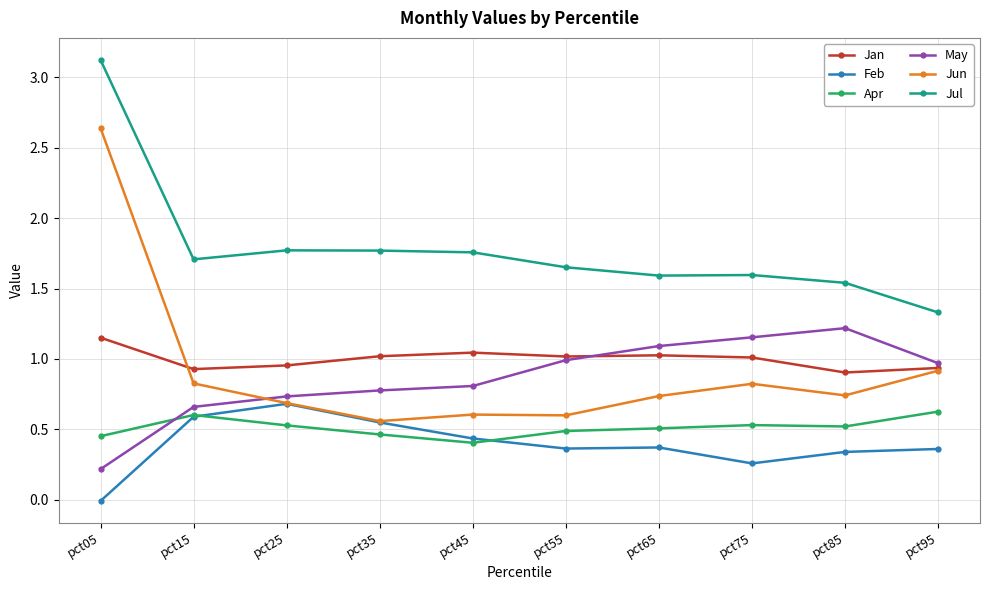

What is the value of the Jun point at the 8th from the left?

0.8